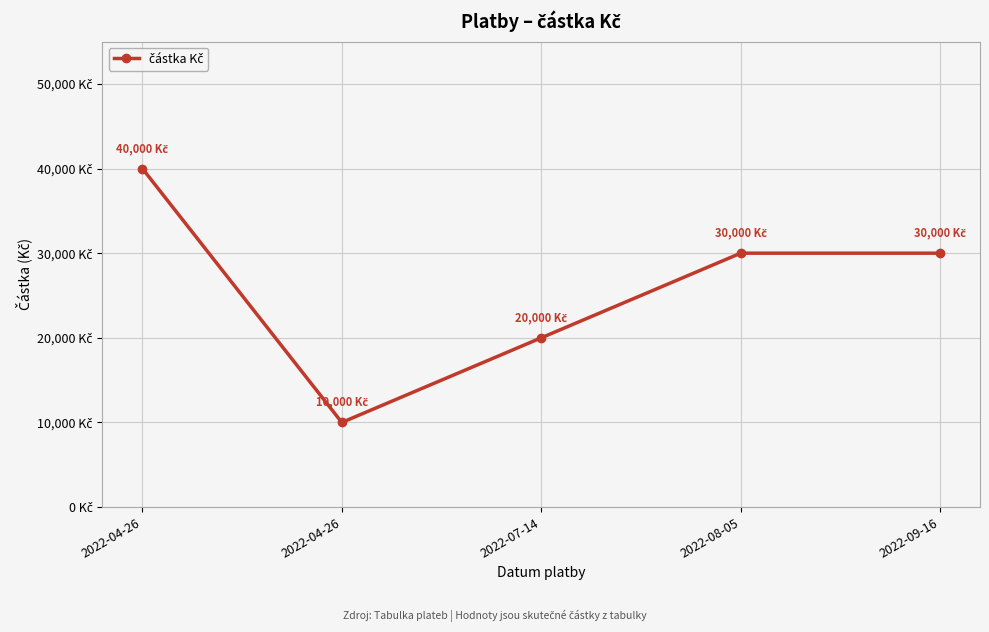

The value at 2022-04-26 is 64054. True or false?

False